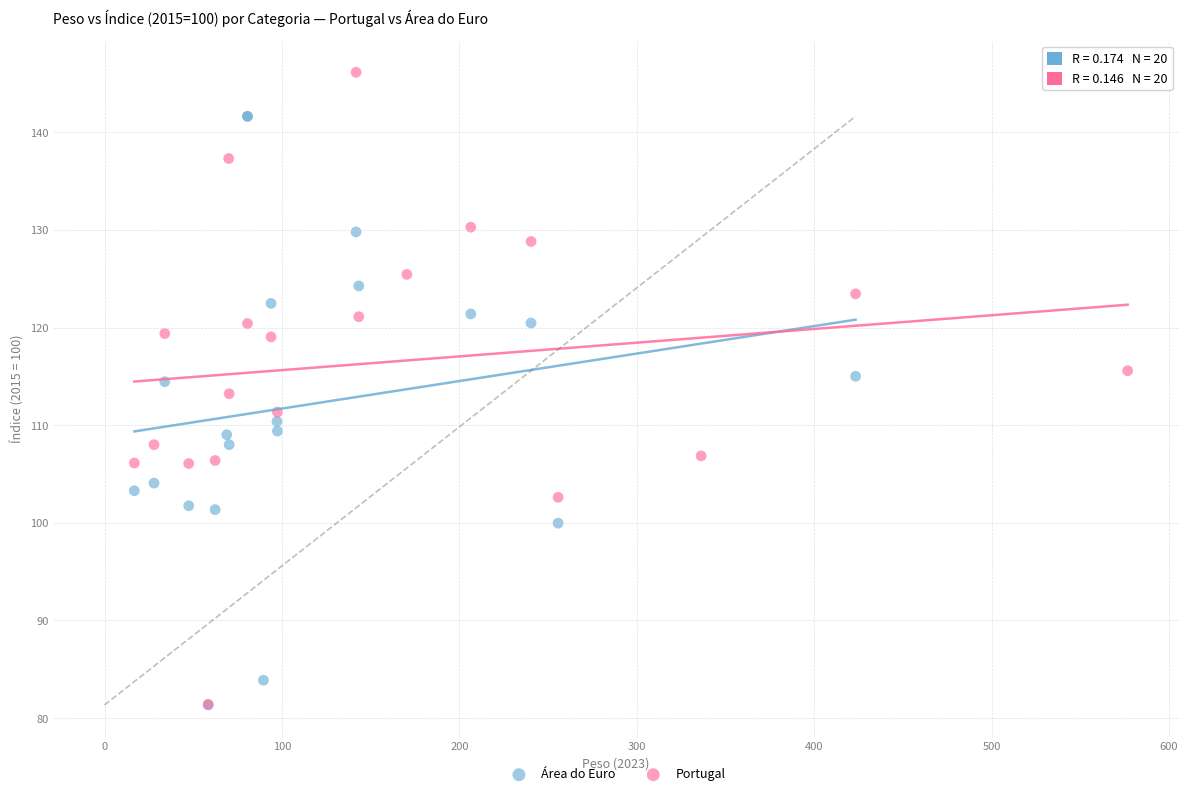

Which series has the largest Y range (max minus min)?

Portugal